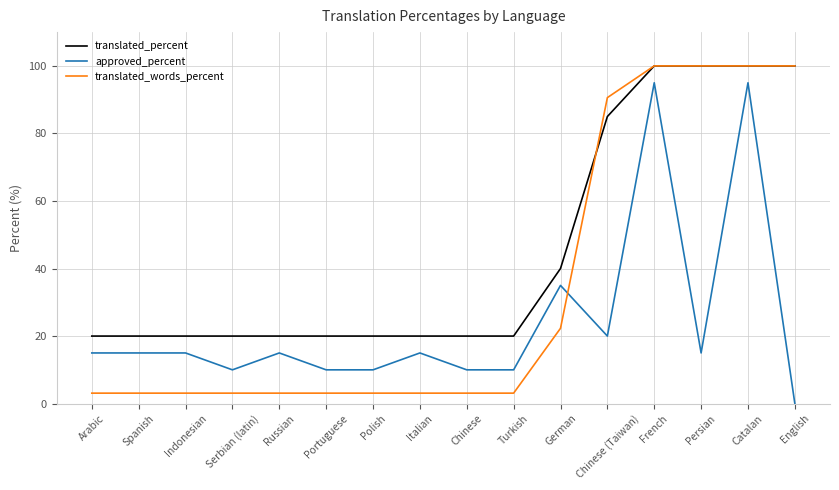

True or false: translated_words_percent and translated_percent intersect in this chart.

True